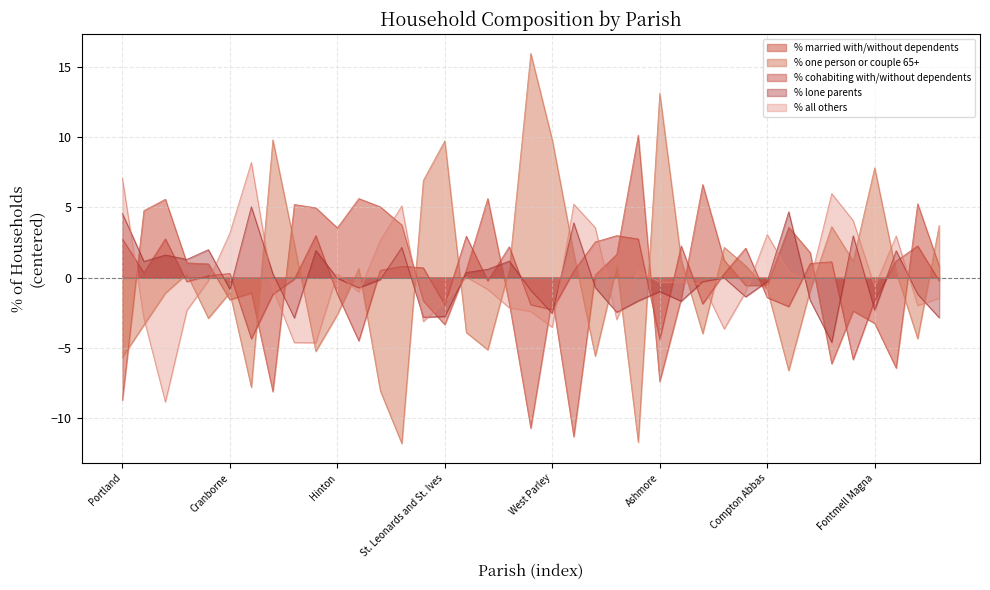

Is the value of % cohabiting with/without dependents at Holt greater than the value of % lone parents at Verwood?

No